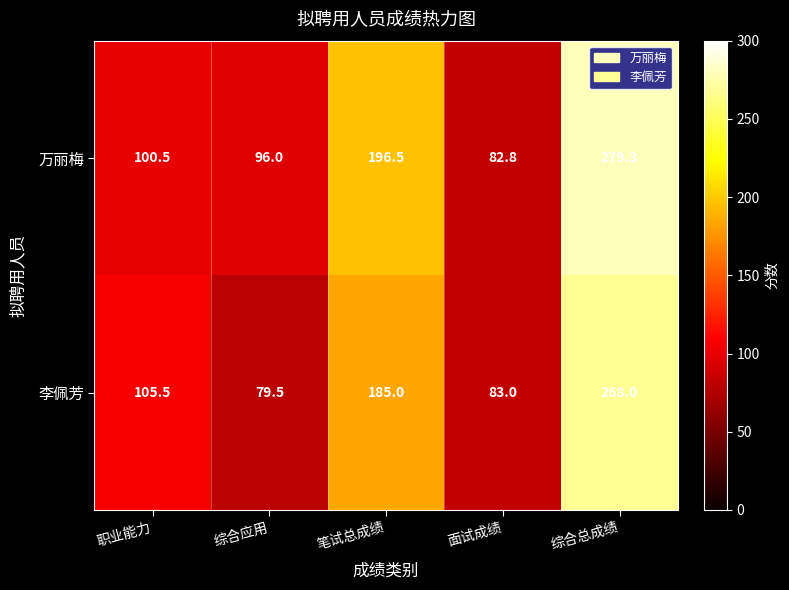

Where is 李佩芳 nearest to the value 173?

笔试总成绩